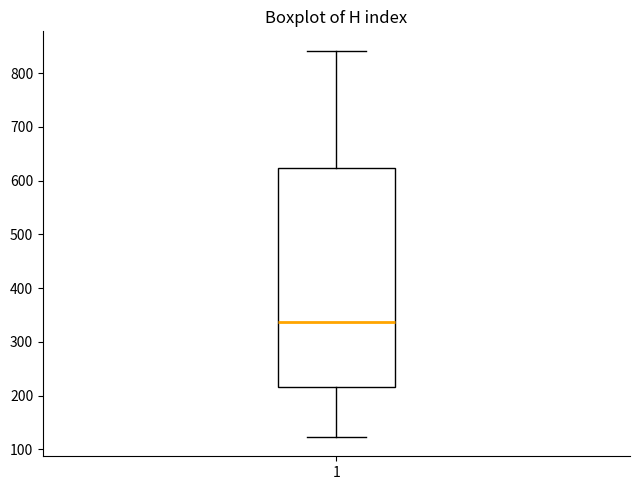

Transcribe this box plot: give where the median line is, the range the box spans, and where the two whiskers end, as read against the y-axis. The values are not printed on the chart, so give them approximately, as read against the axis.

median 340, box 220 to 620, whiskers 120 to 840